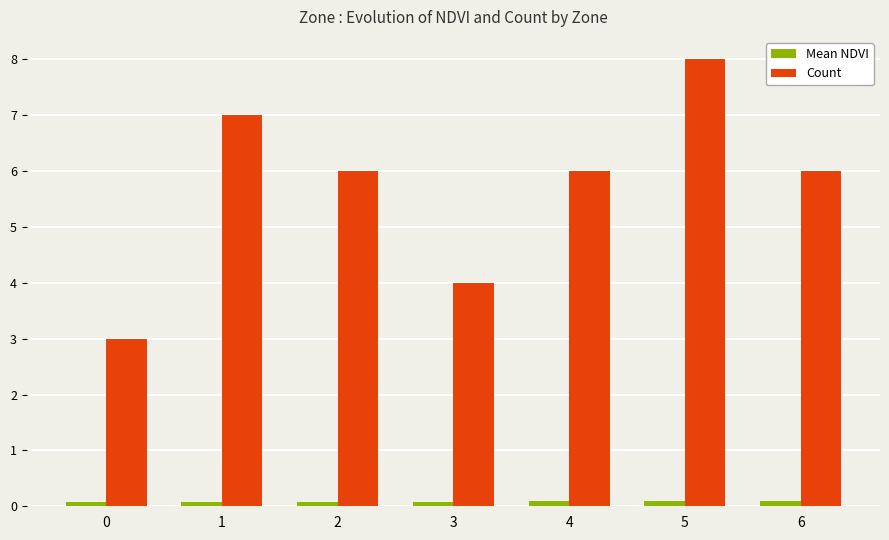

At how many categories does at least one series exceed 5?

5